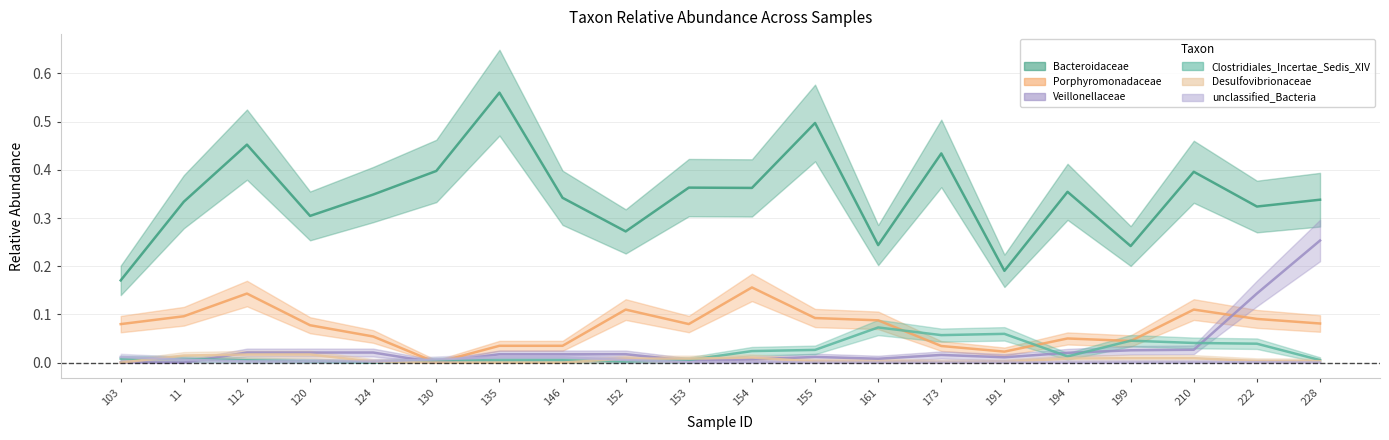

What is the difference between the maximum and second lowest values in the Porphyromonadaceae series?

0.2